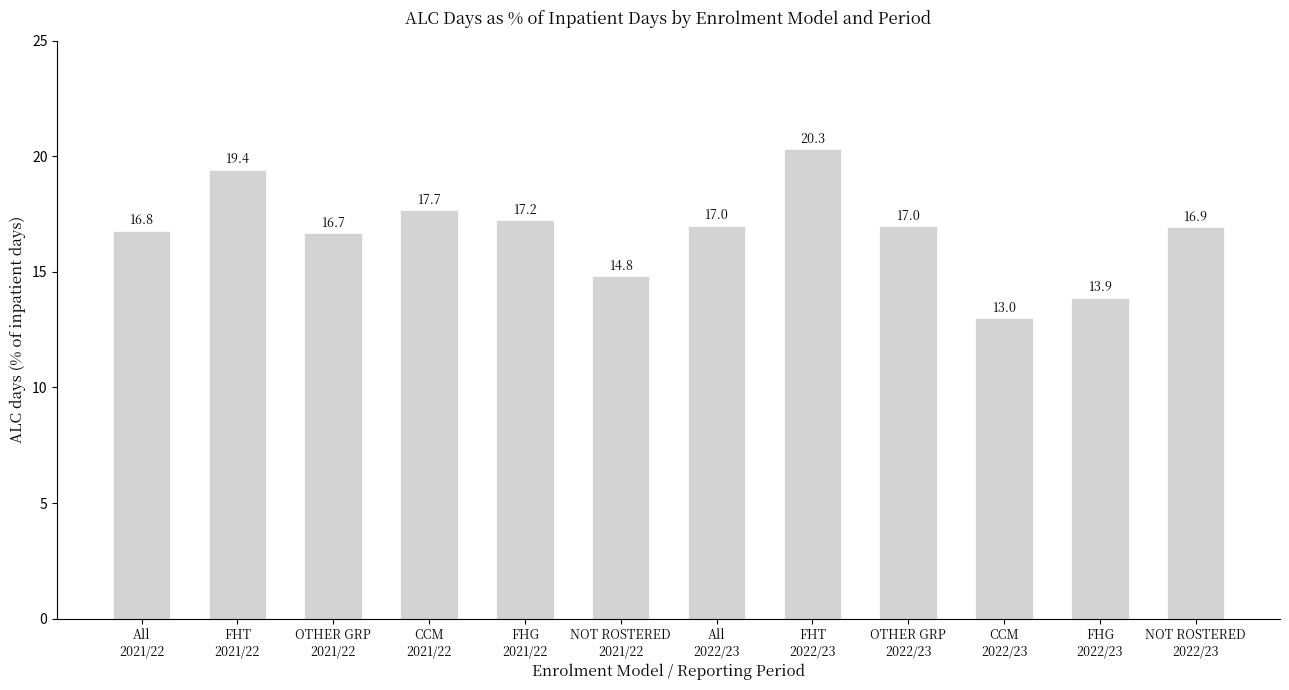

Reading left to right, transcribe all the data shown in this chart.

All
2021/22=16.8	FHT
2021/22=19.4	OTHER GRP
2021/22=16.7	CCM
2021/22=17.7	FHG
2021/22=17.2	NOT ROSTERED
2021/22=14.8	All
2022/23=17.0	FHT
2022/23=20.3	OTHER GRP
2022/23=17.0	CCM
2022/23=13.0	FHG
2022/23=13.9	NOT ROSTERED
2022/23=16.9